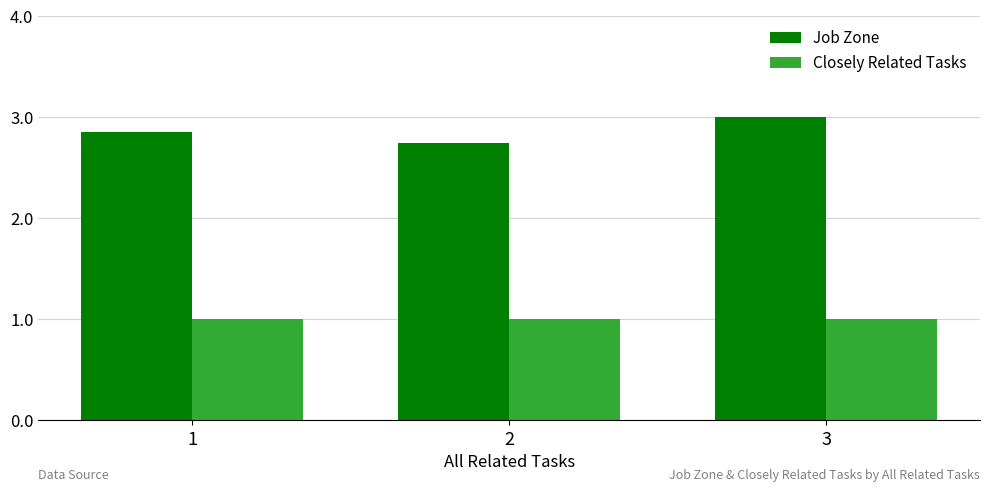

What is the average value of the Closely Related Tasks series?

1.0